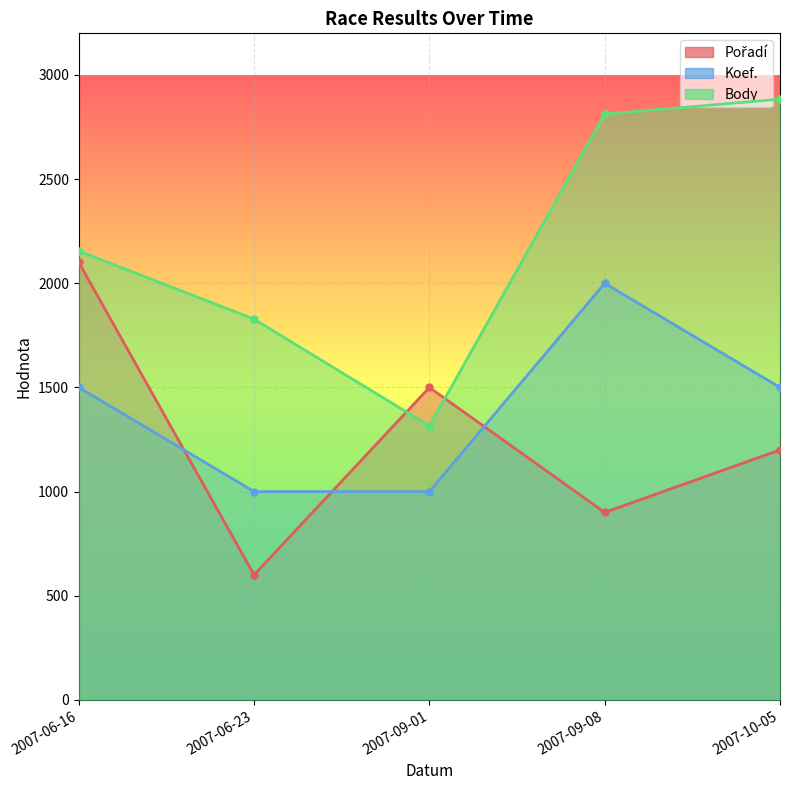

At which category does Body reach its first local valley?

2007-09-01